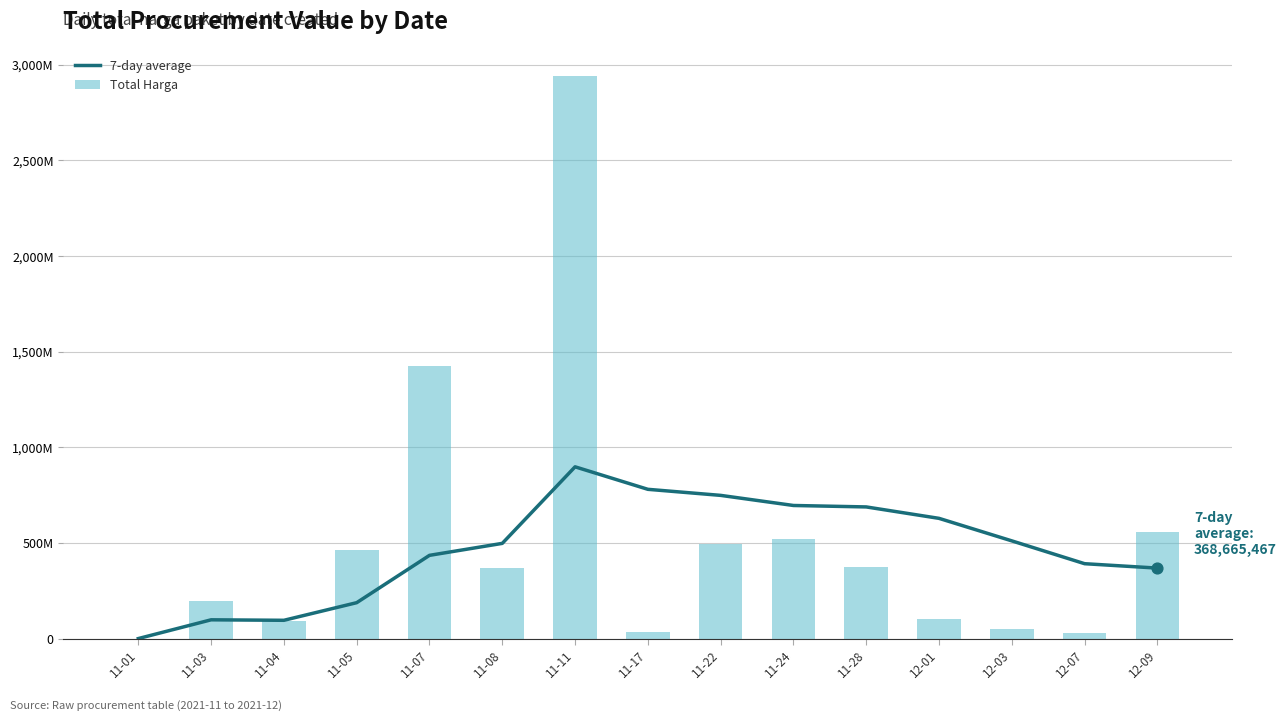

Which series has the largest total across all categories?

Total Harga